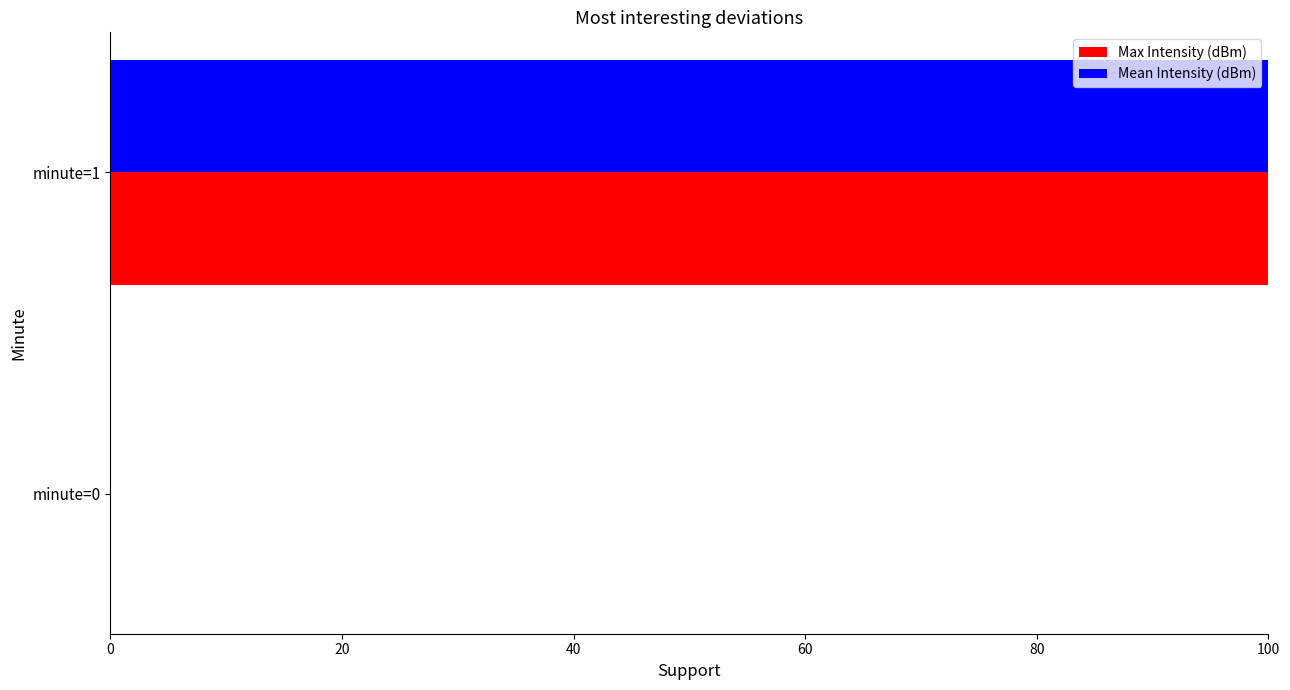

What is the highest value of the Max Intensity (dBm) series?

100